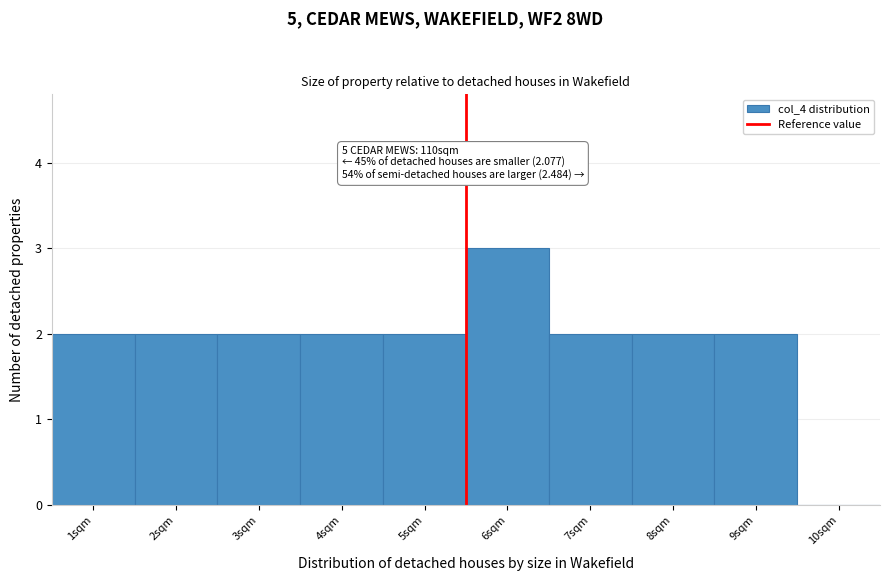

Which range on the x-axis has the tallest bar?

5.5 to 6.5